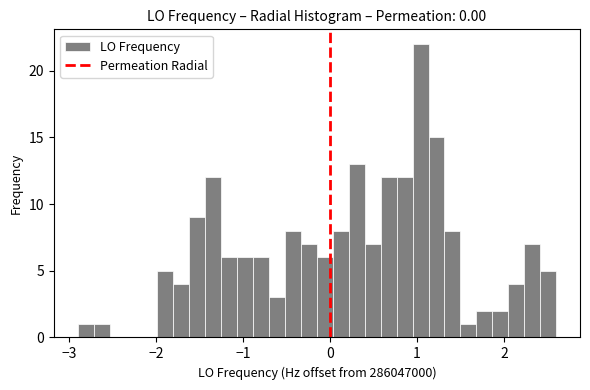

Around what value on the x-axis is the tallest bar? Give the approximate position of its centre, as read against the axis.

1.0